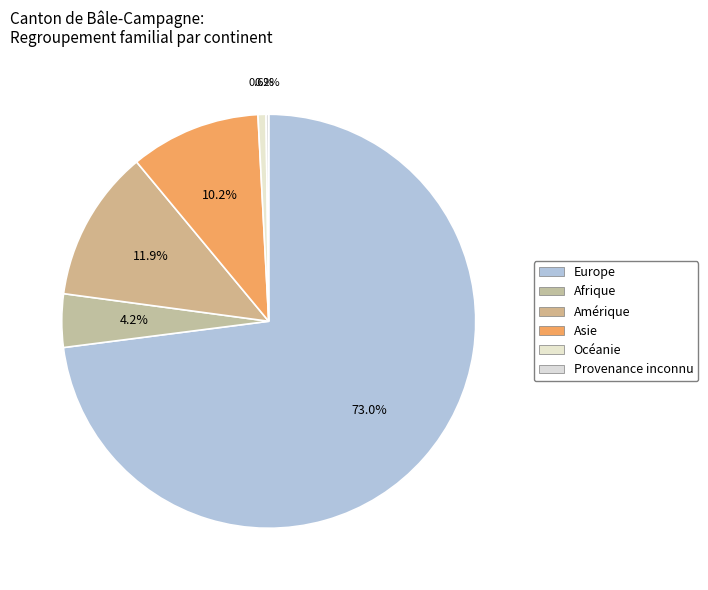

Is Europe the majority of the pie?

Yes